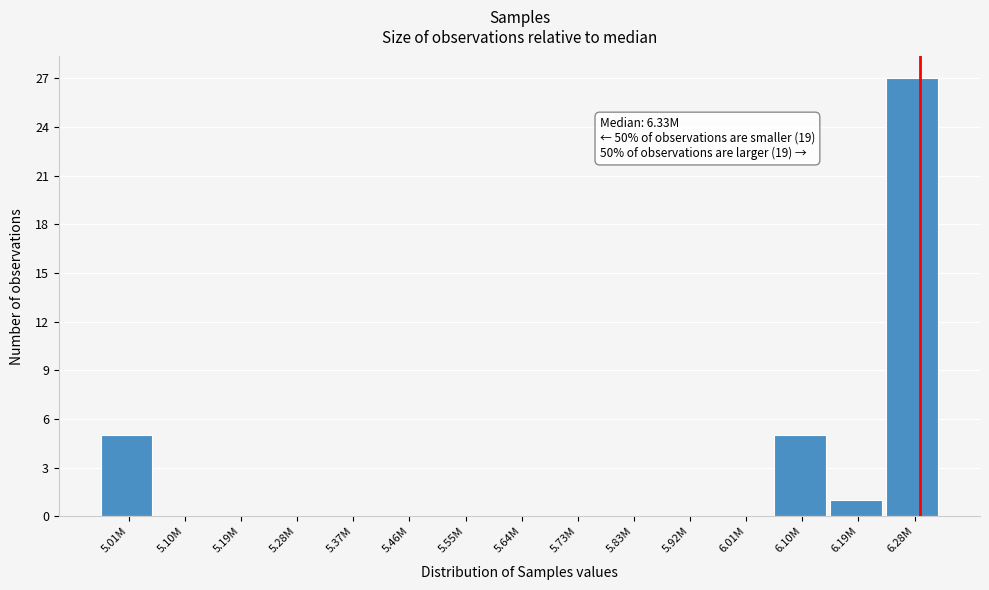

Reading left to right, list all the values displayed in this chart.

5.01M=5	5.10M=0	5.19M=0	5.28M=0	5.37M=0	5.46M=0	5.55M=0	5.64M=0	5.73M=0	5.83M=0	5.92M=0	6.01M=0	6.10M=5	6.19M=1	6.28M=27